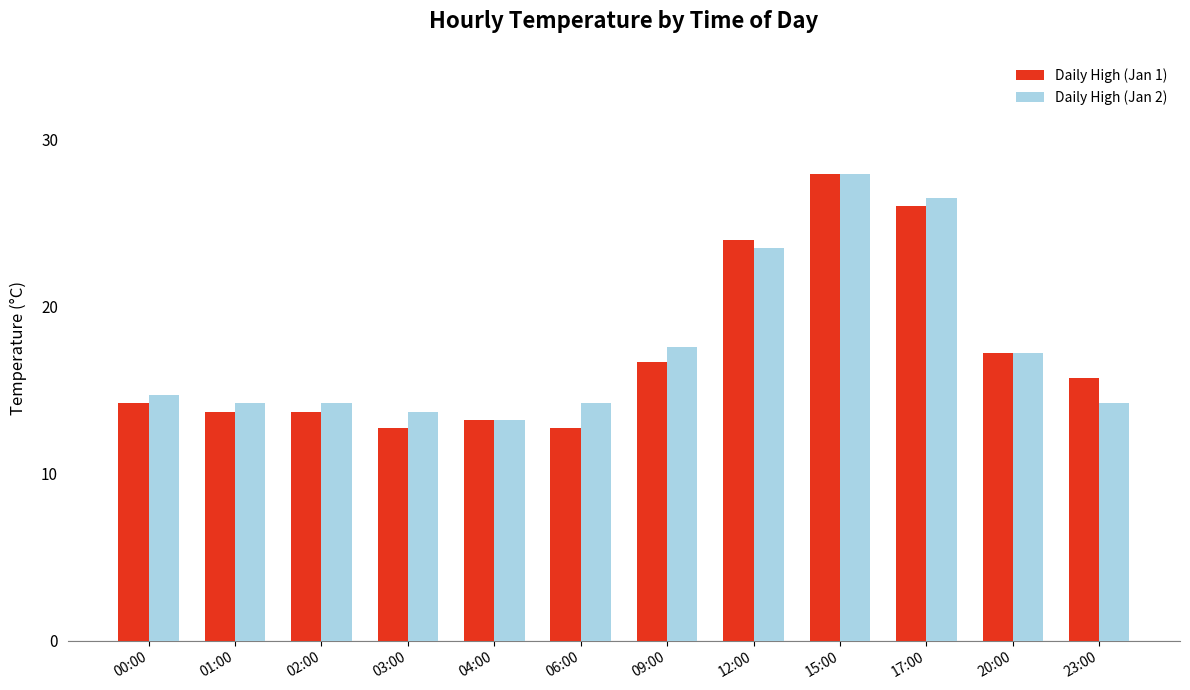

What is the spread (max minus min) of values at 01:00?

0.5